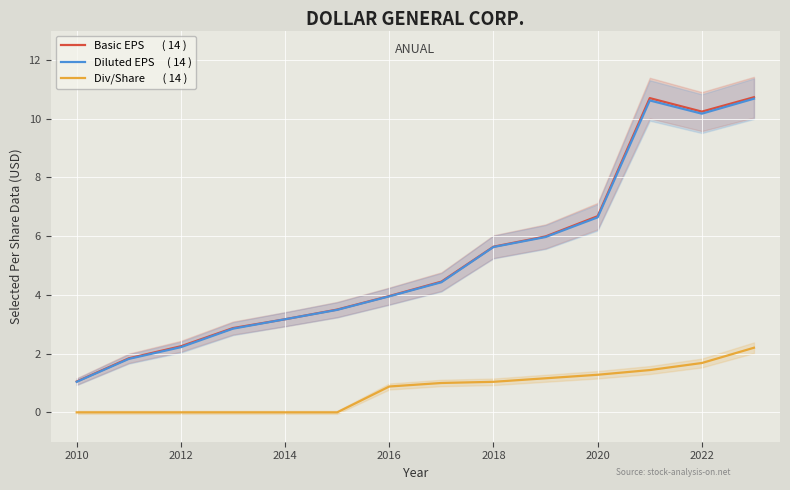

True or false: Basic EPS       ( 14 ) and Diluted EPS     ( 14 ) cross at least once.

False